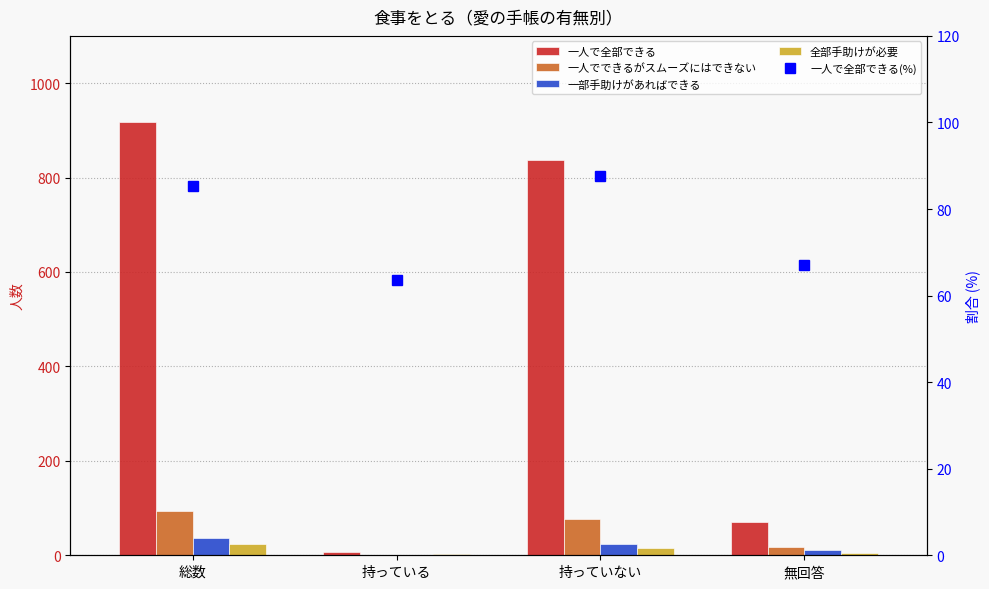

How many distinct data groups are displayed?

5